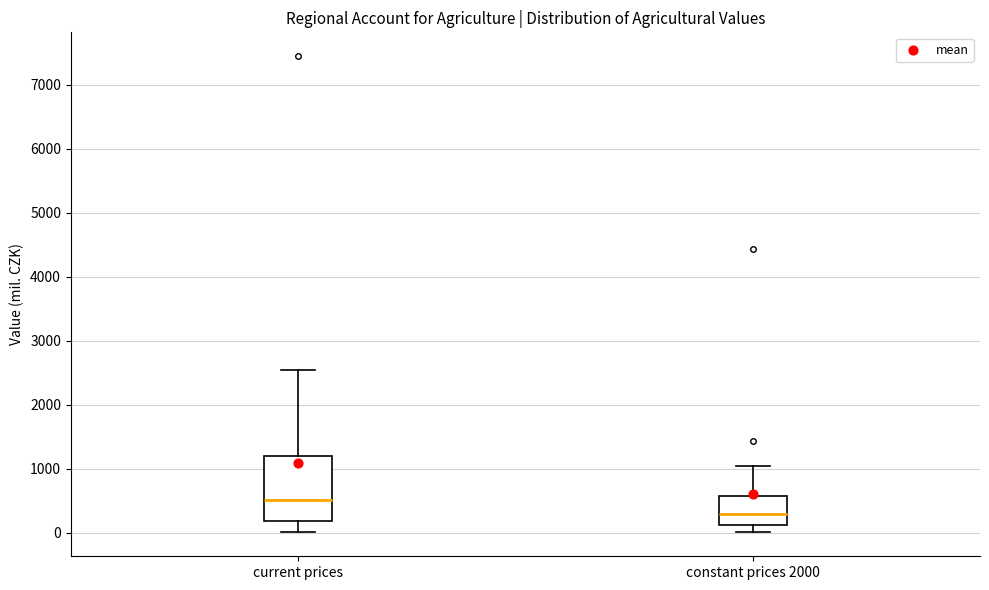

Reading left to right, read every box against the y-axis: the position of its median line, the range the box covers, and the ends of its whiskers. The values are not printed on the chart, so give them approximately, as read against the axis.

current prices: median 500, box 200 to 1200, whiskers 0 to 2500
constant prices 2000: median 300, box 100 to 600, whiskers 0 to 1000